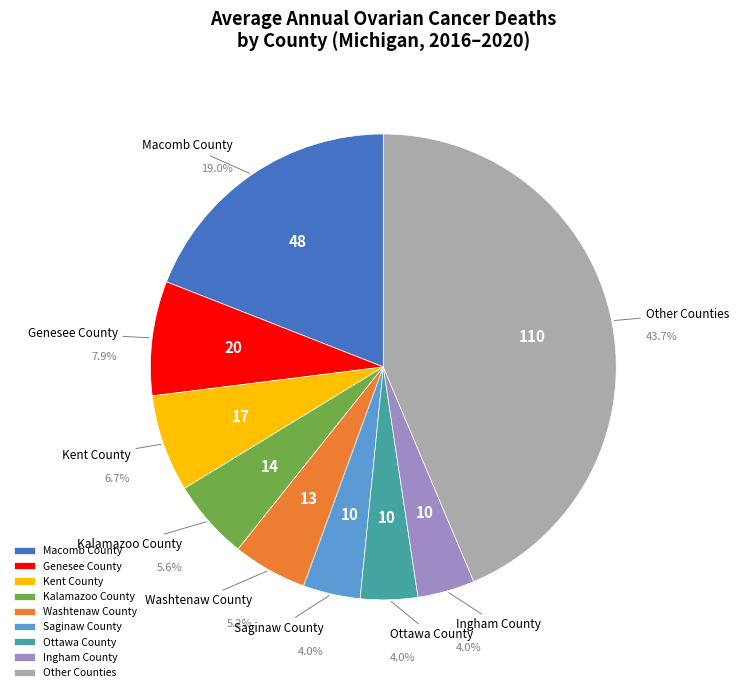

Between Kent County and Washtenaw County, which is larger?

Kent County